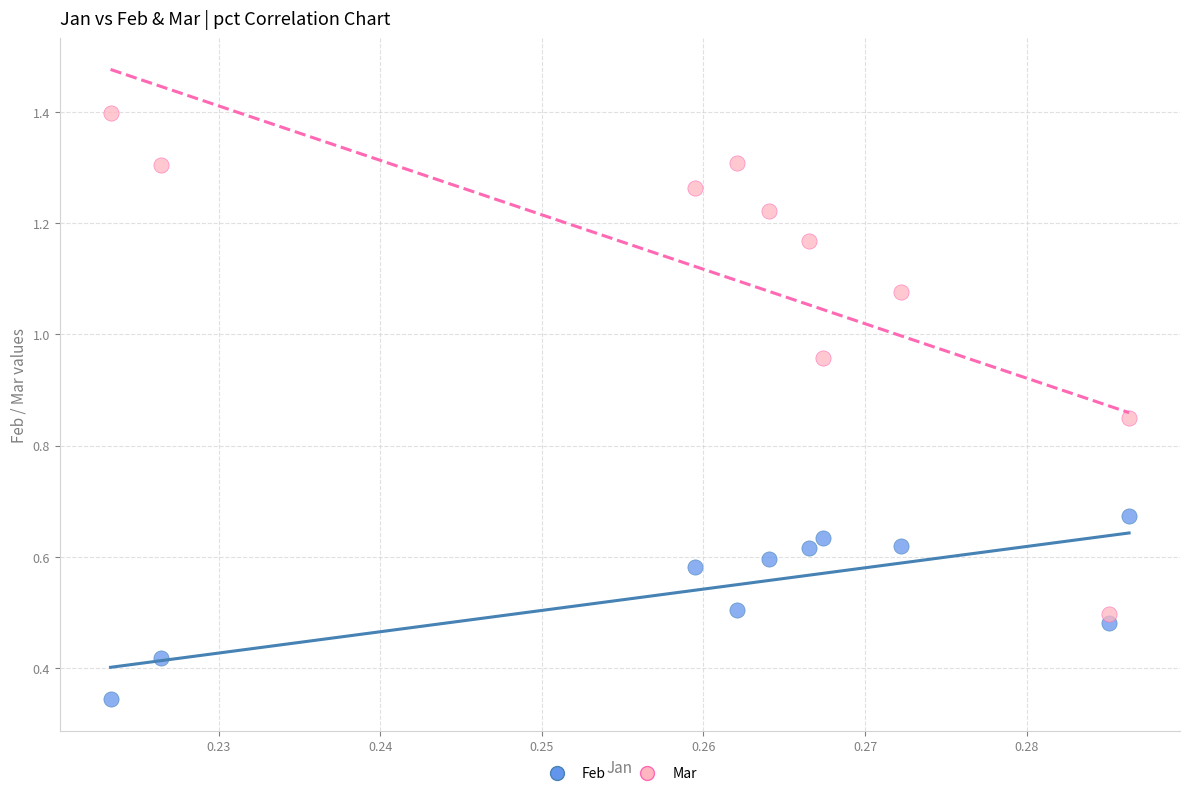

Which series contains the highest Y value?

Mar